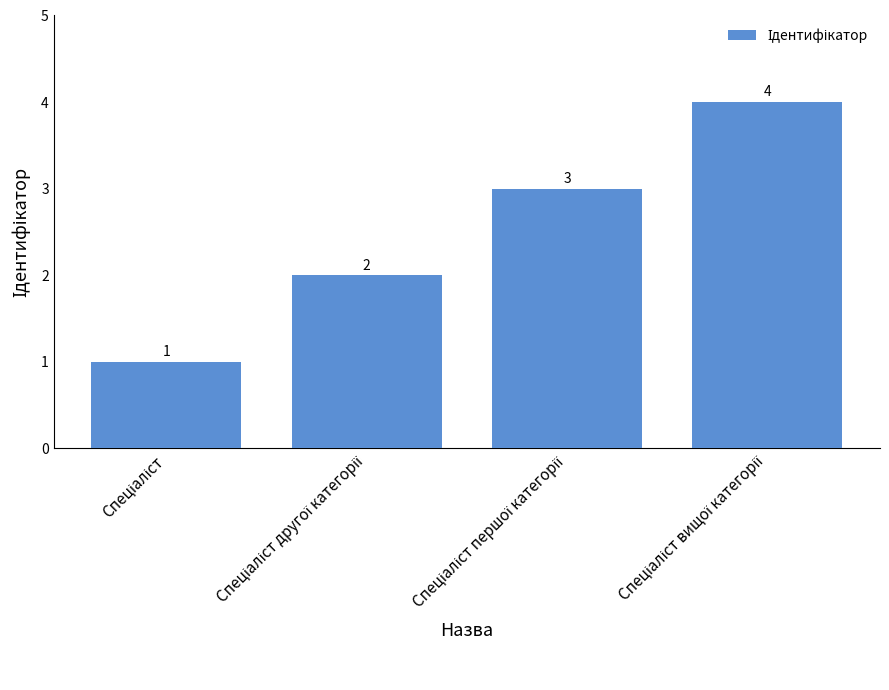

Count the values in the range 2 to 4.

3